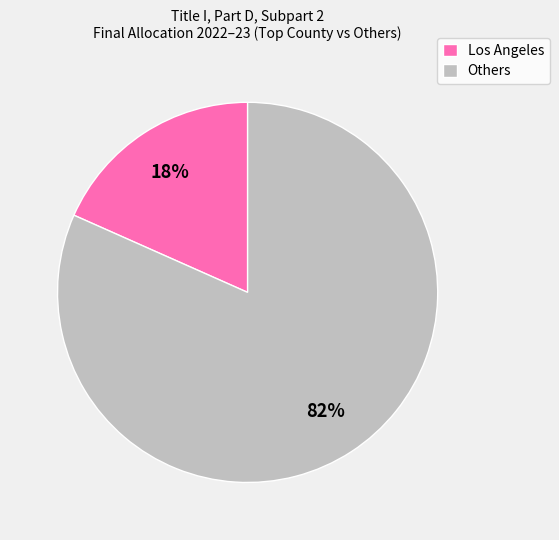

Does any single category account for the majority?

Yes